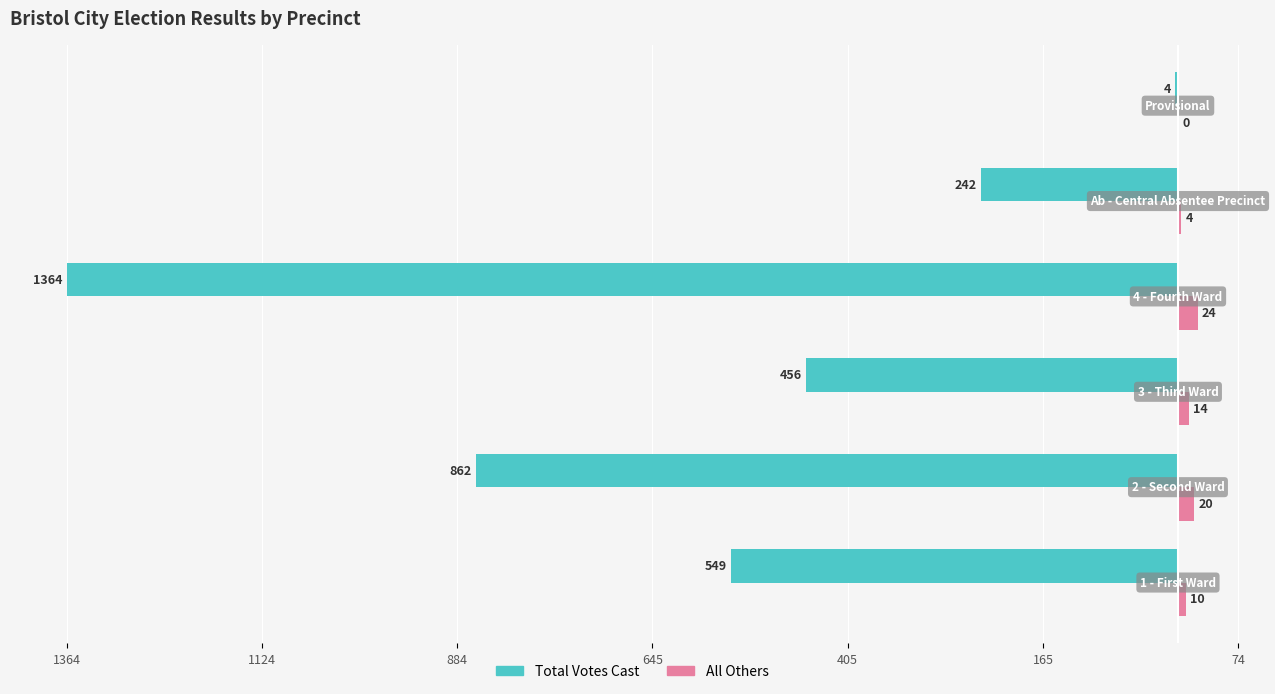

Reading left to right, transcribe all the data shown in this chart.

Total Votes Cast: -549	-862	-456	-1364	-242	-4
All Others: 10	20	14	24	4	0